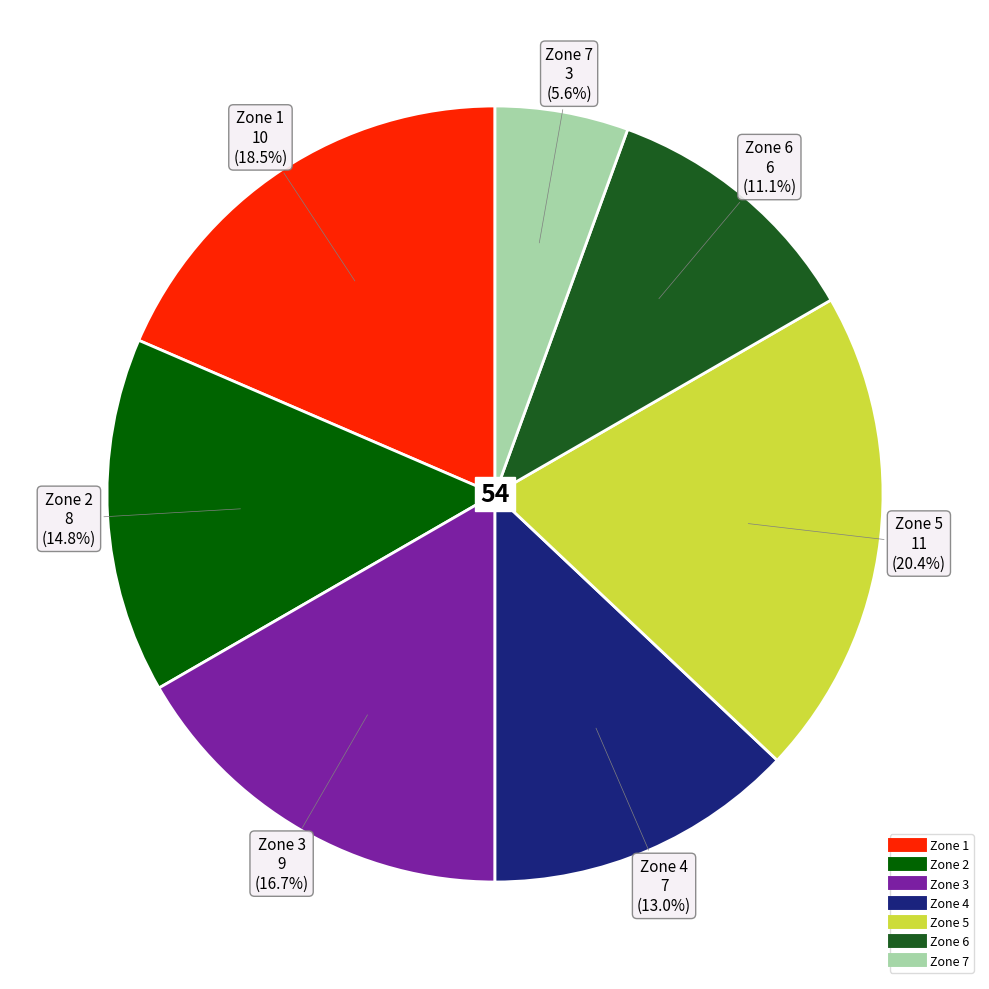

What is the smallest slice in the pie chart?

Zone 7